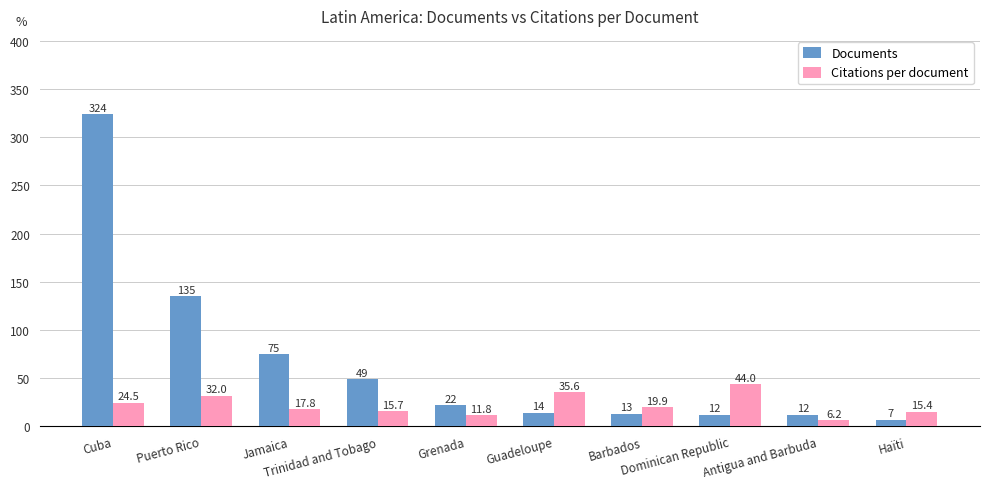

Which category has the highest value in the Citations per document series?

Dominican Republic